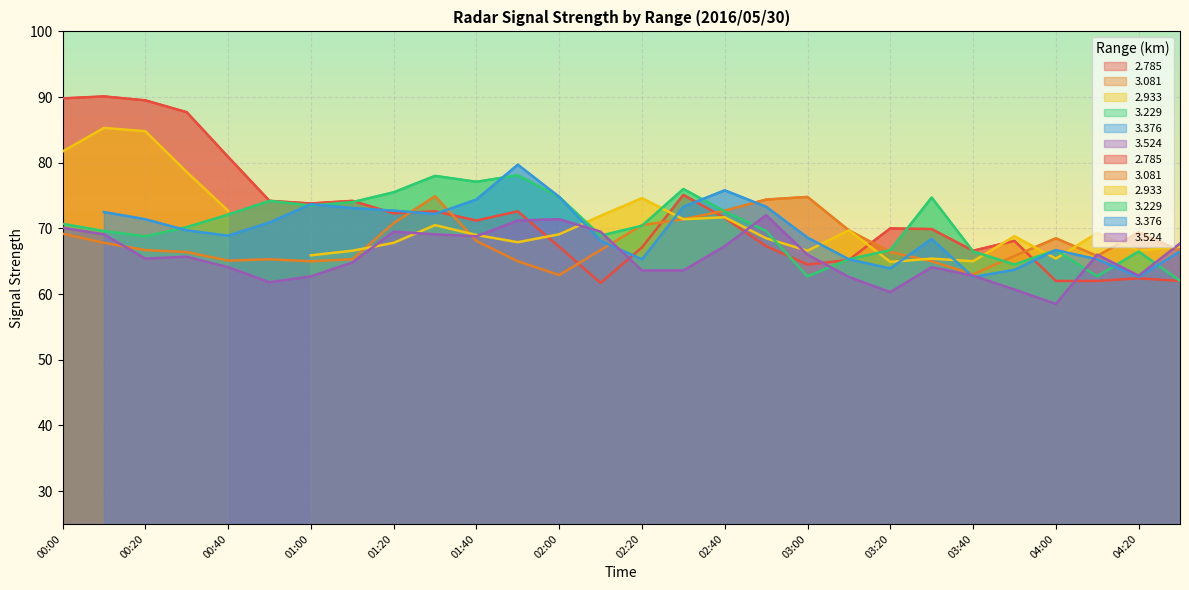

What is the maximum value for 3.524?

72.0